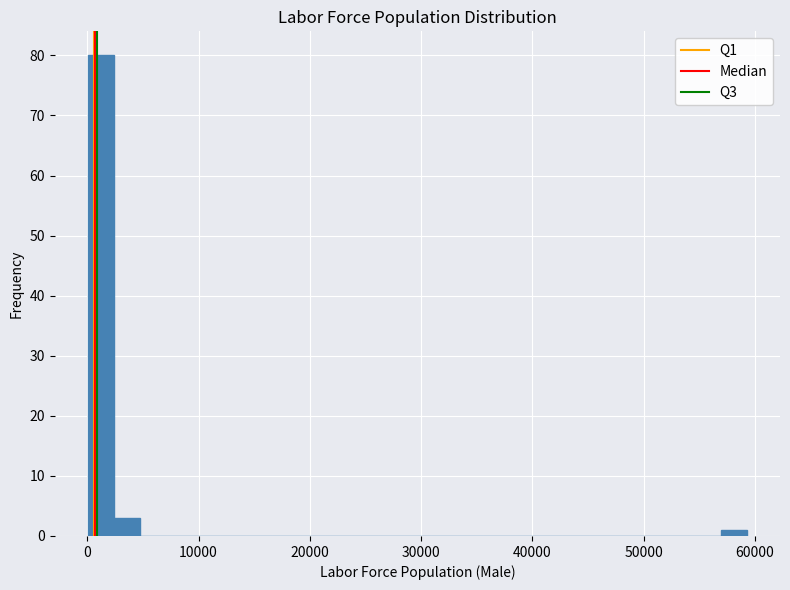

Read against the x-axis, roughly where is the centre of the tallest bar?

1000